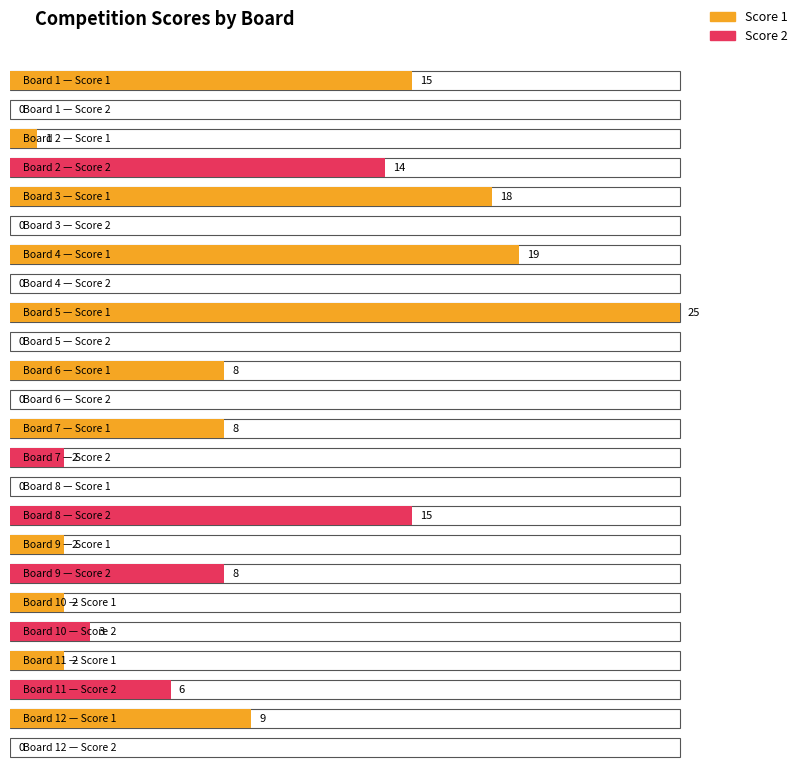

Between 11 and 10, which is larger?

11